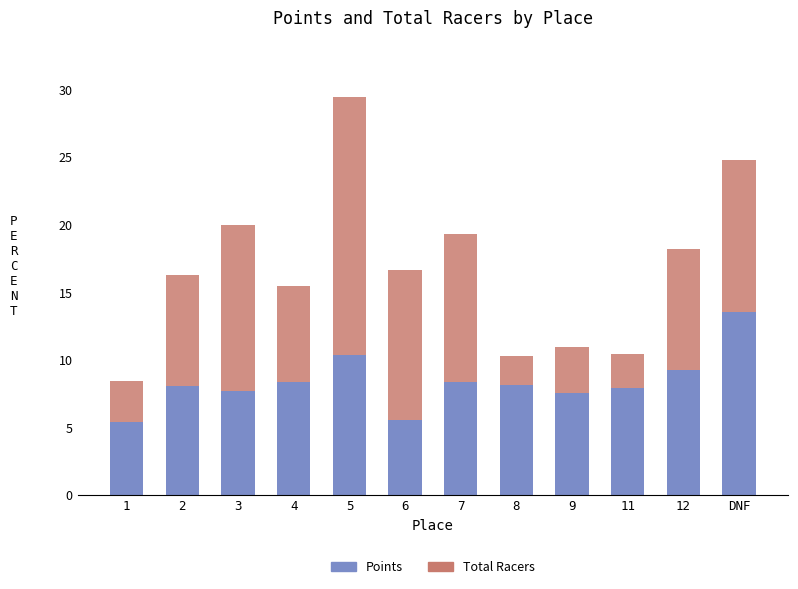

What is the average value of the Points series?

8.3